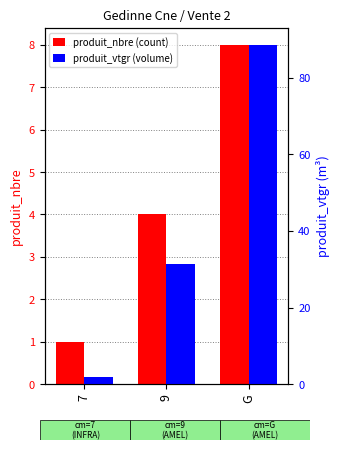

At which category is the sum across all series the highest?

G